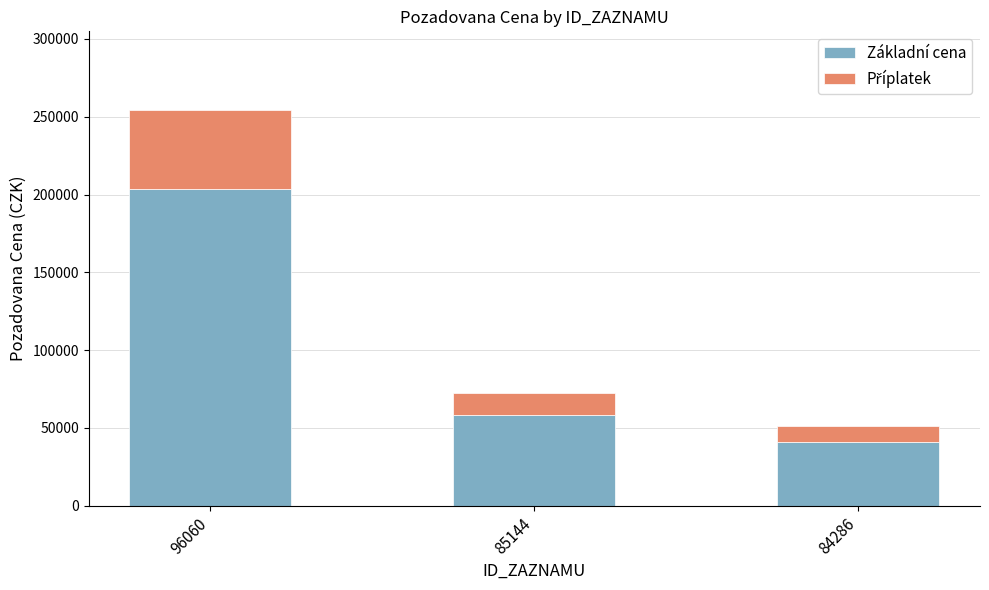

Reading left to right, transcribe the values for Základní cena.

96060=203280	85144=57960	84286=40800